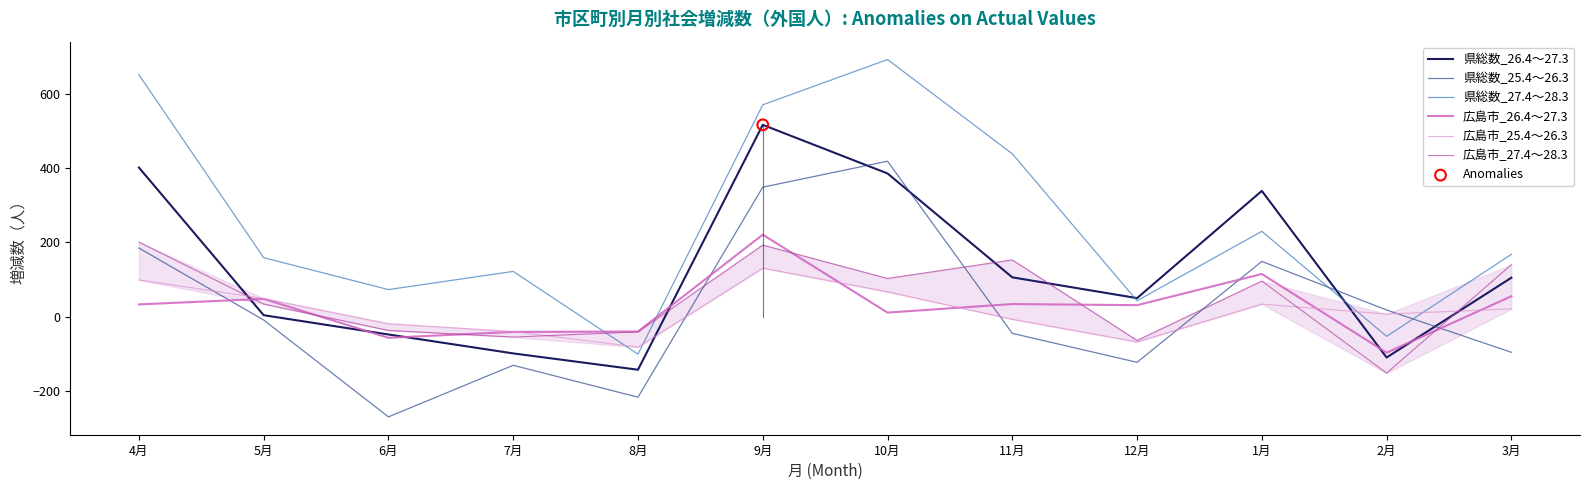

Which series has the largest total across all categories?

県総数_27.4～28.3